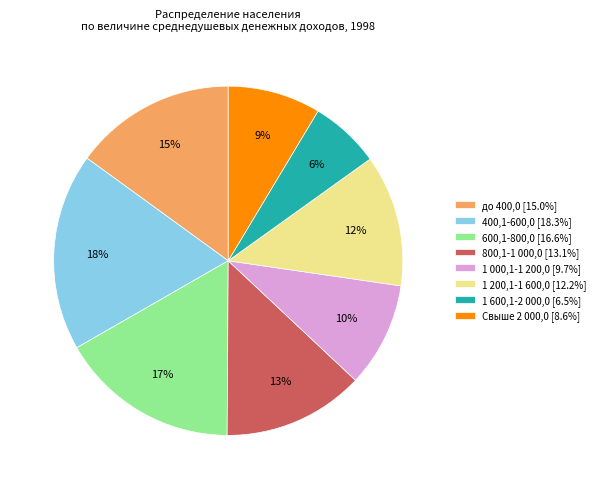

Is the sum of 1 000,1-1 200,0 and 400,1-600,0 greater than half?

No